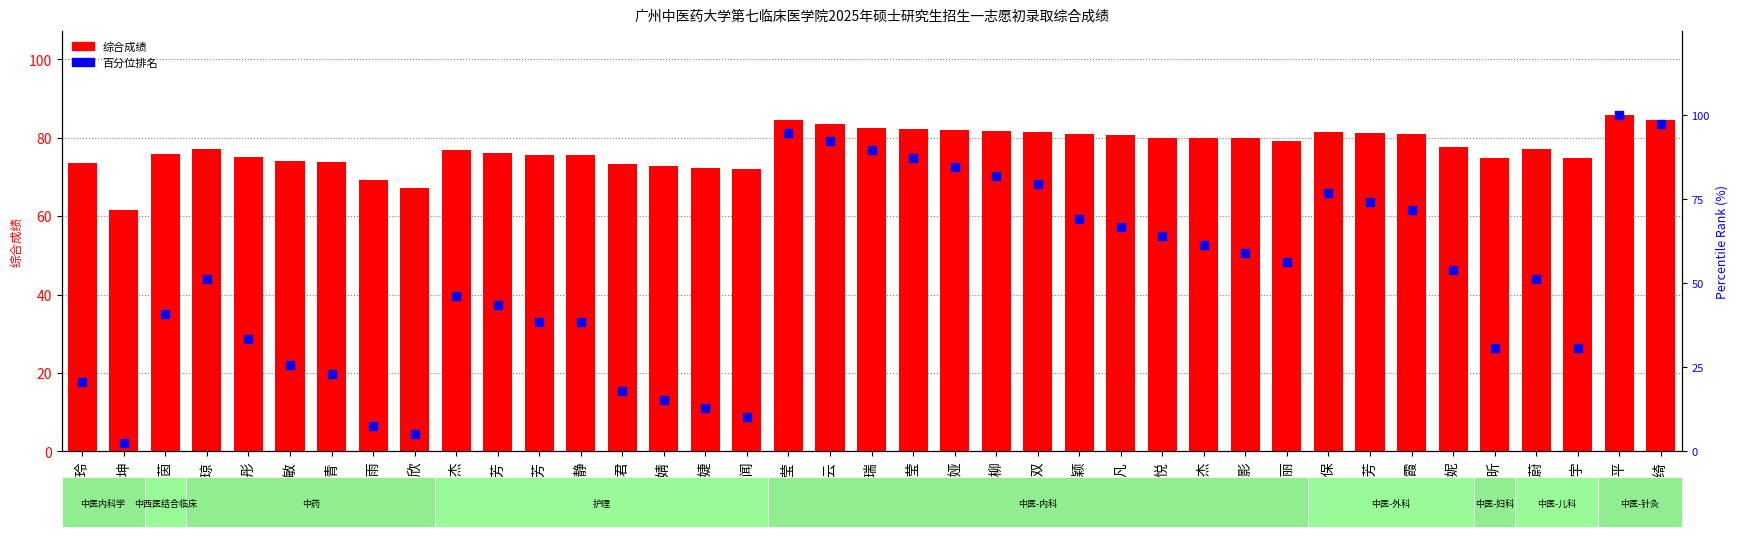

What are all the series names shown in the legend?

综合成绩, 百分位